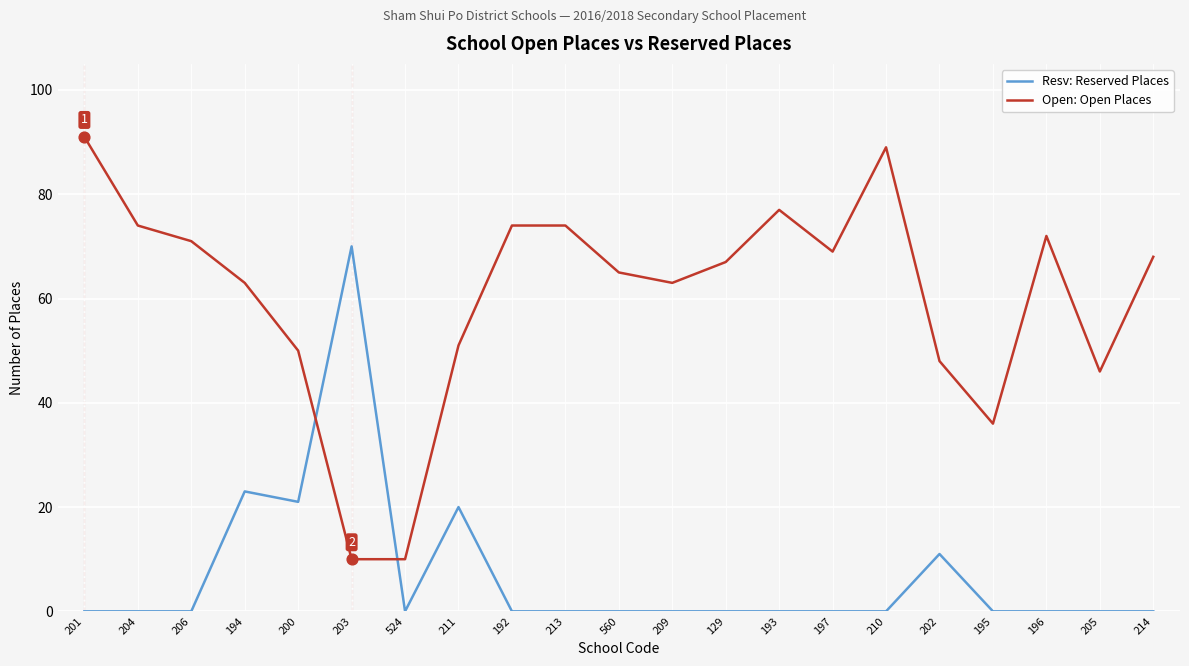

What is the spread (max minus min) of values at 193?

77